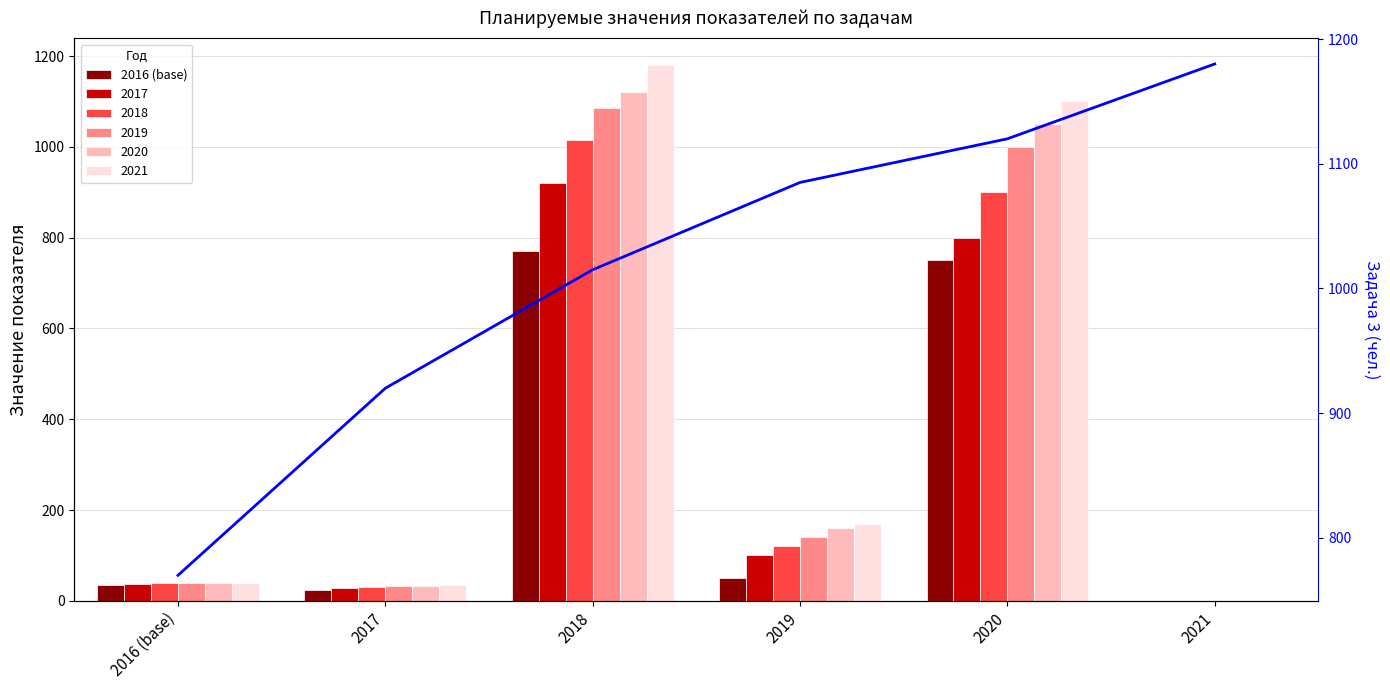

How many bars are there in total?

30